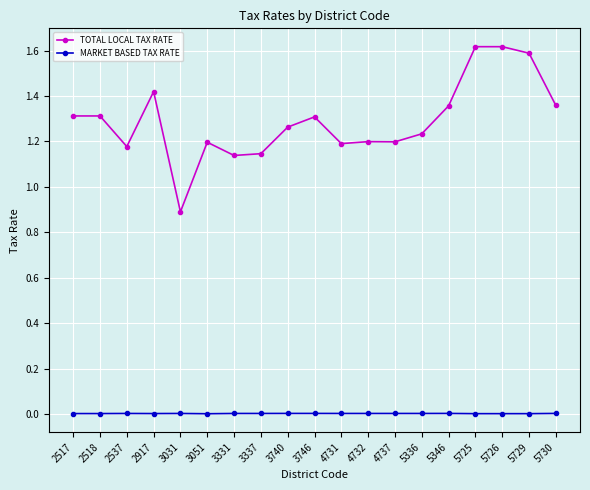

True or false: TOTAL LOCAL TAX RATE has more than 2 points higher than both neighbors.

True